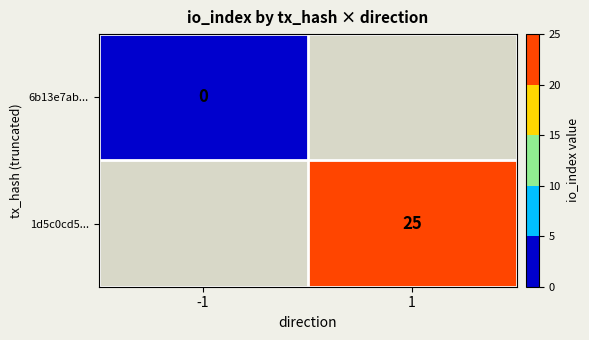

The 1d5c0cd5... series shows 25 at 1. True or false?

True